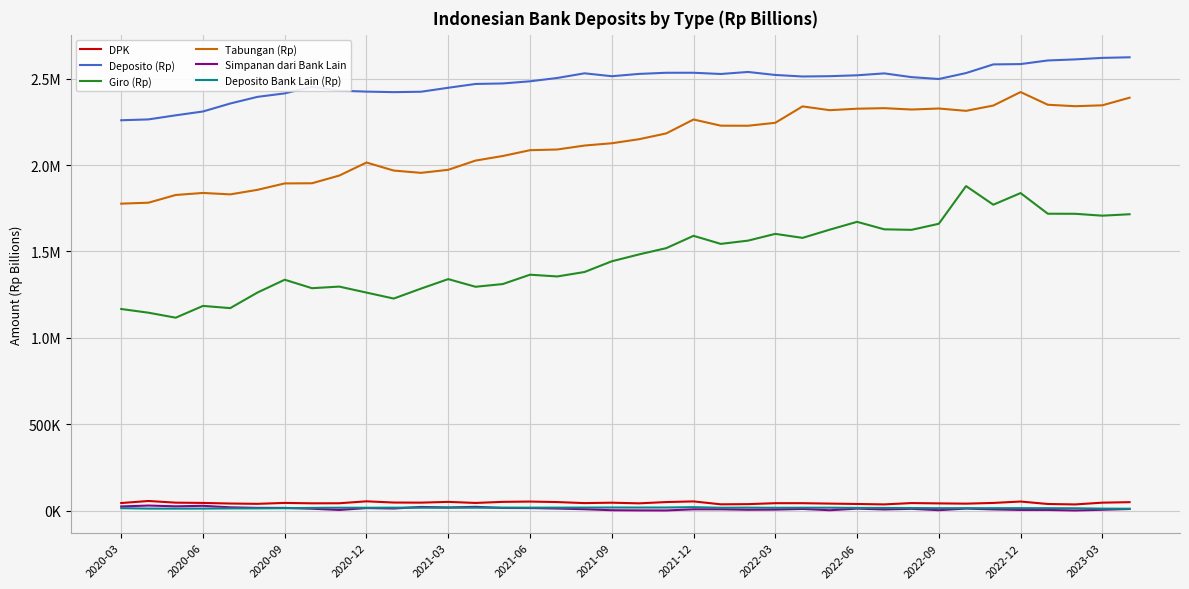

True or false: Deposito (Rp) and Tabungan (Rp) cross at least once.

False